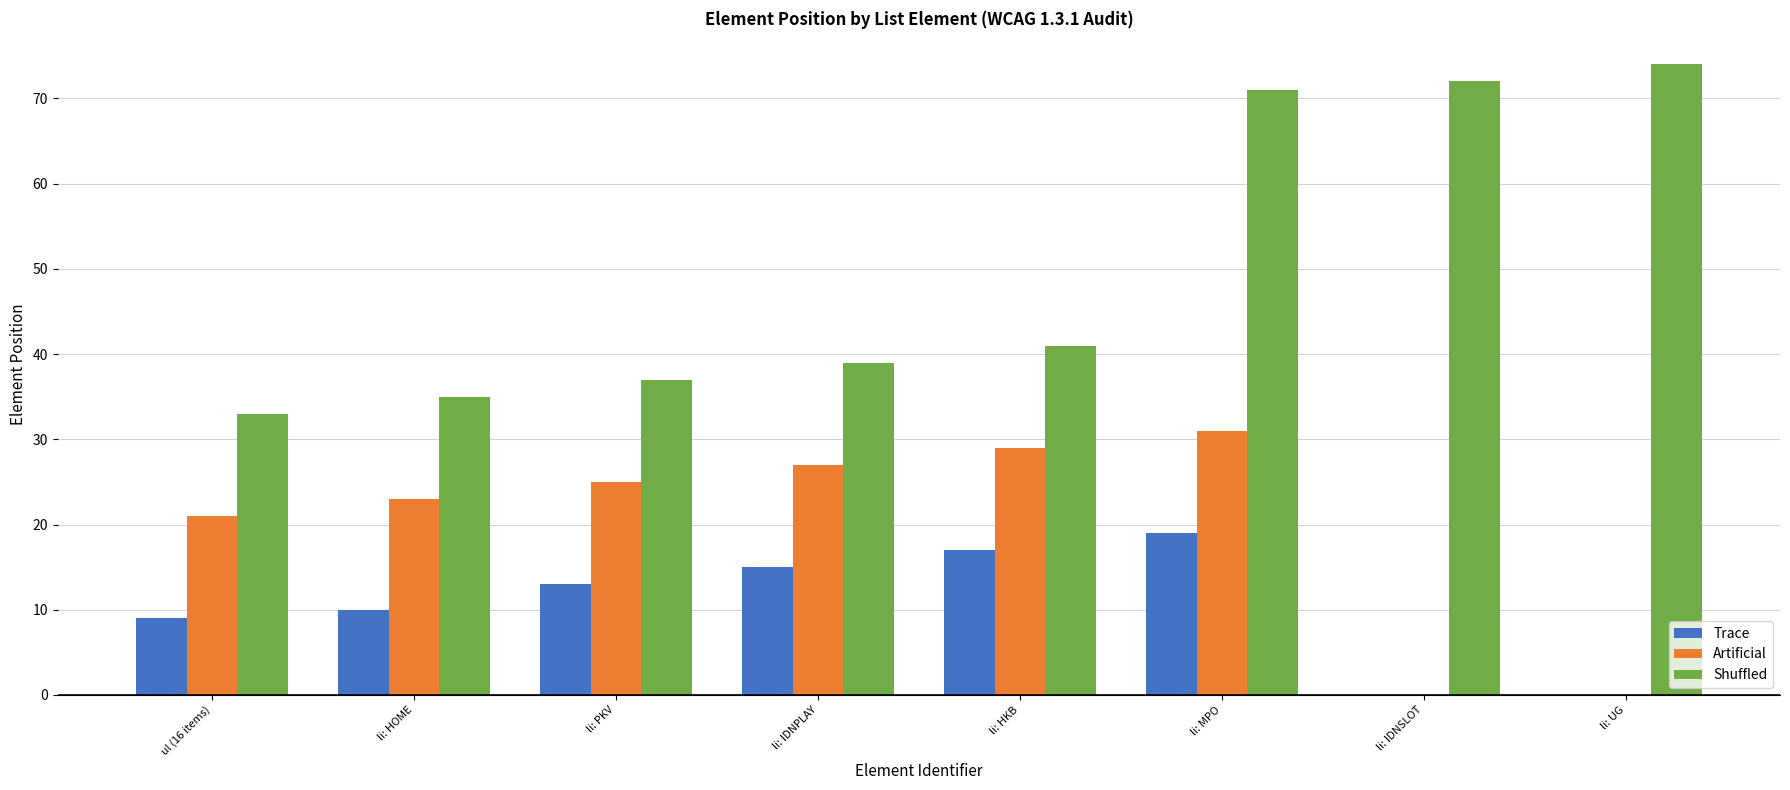

True or false: Artificial has a value of 23 at li: HOME.

True